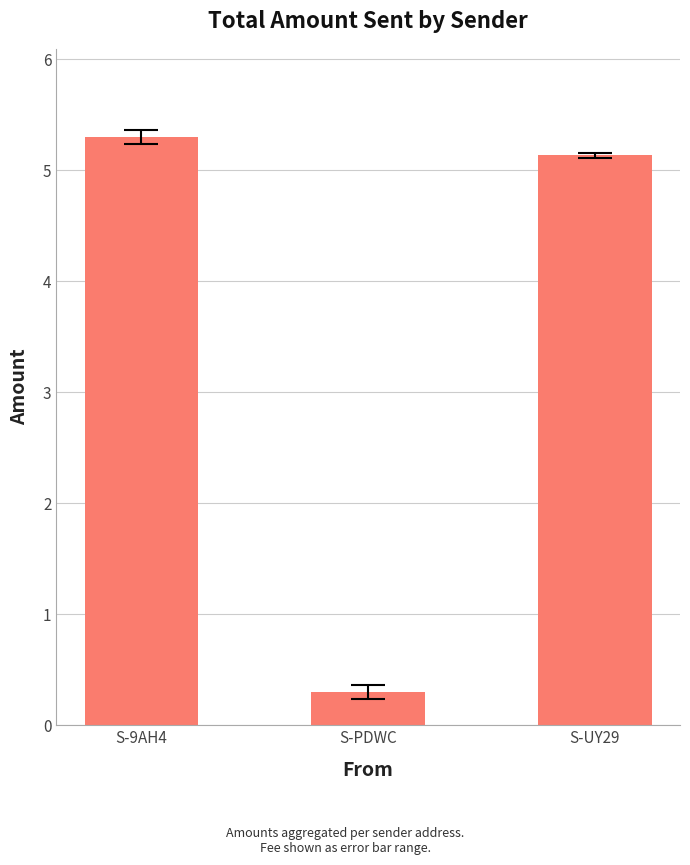

The chart shows a value of 5.3 at S-9AH4. True or false?

True